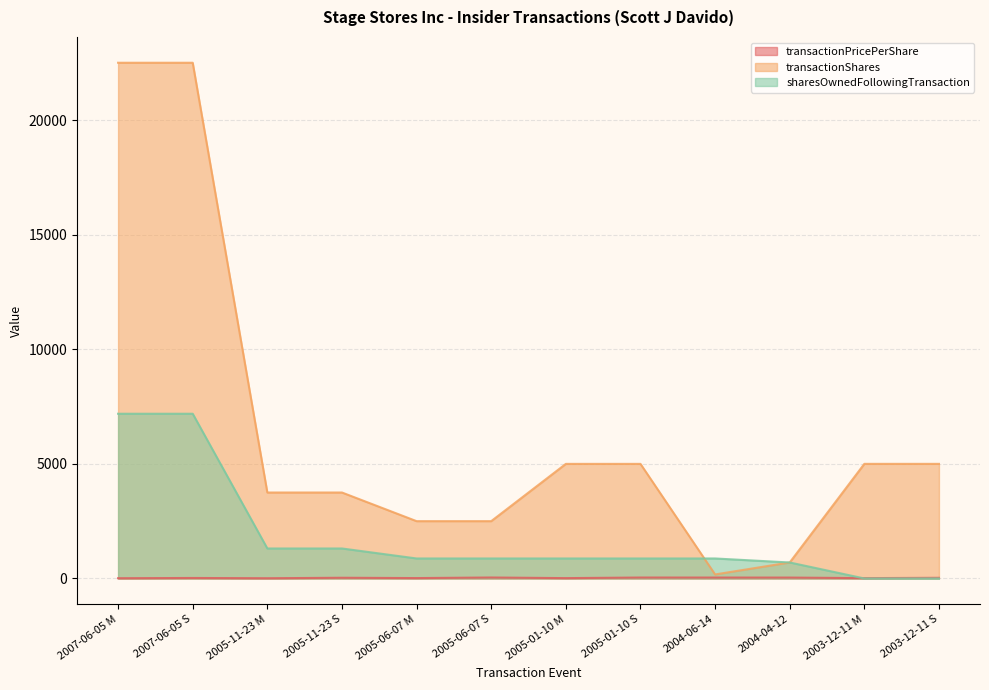

Which series changed the most between 2007-06-05 M and 2003-12-11 M?

transactionShares